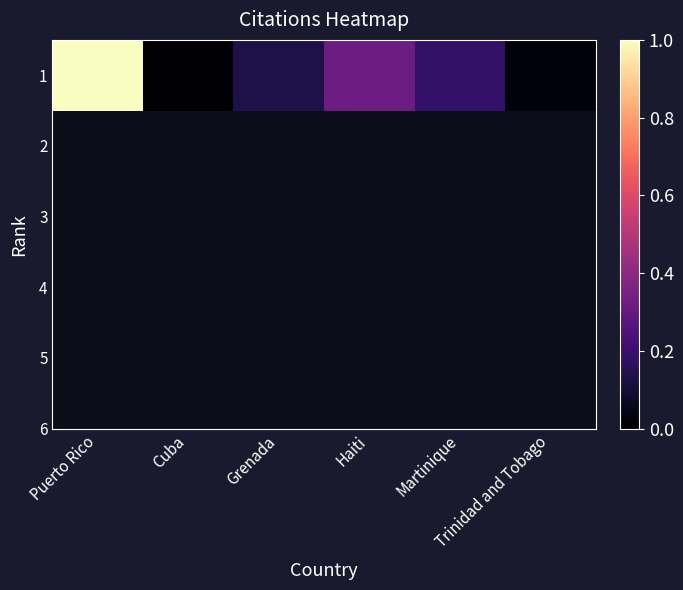

True or false: the data shows 0.1 at Grenada.

True